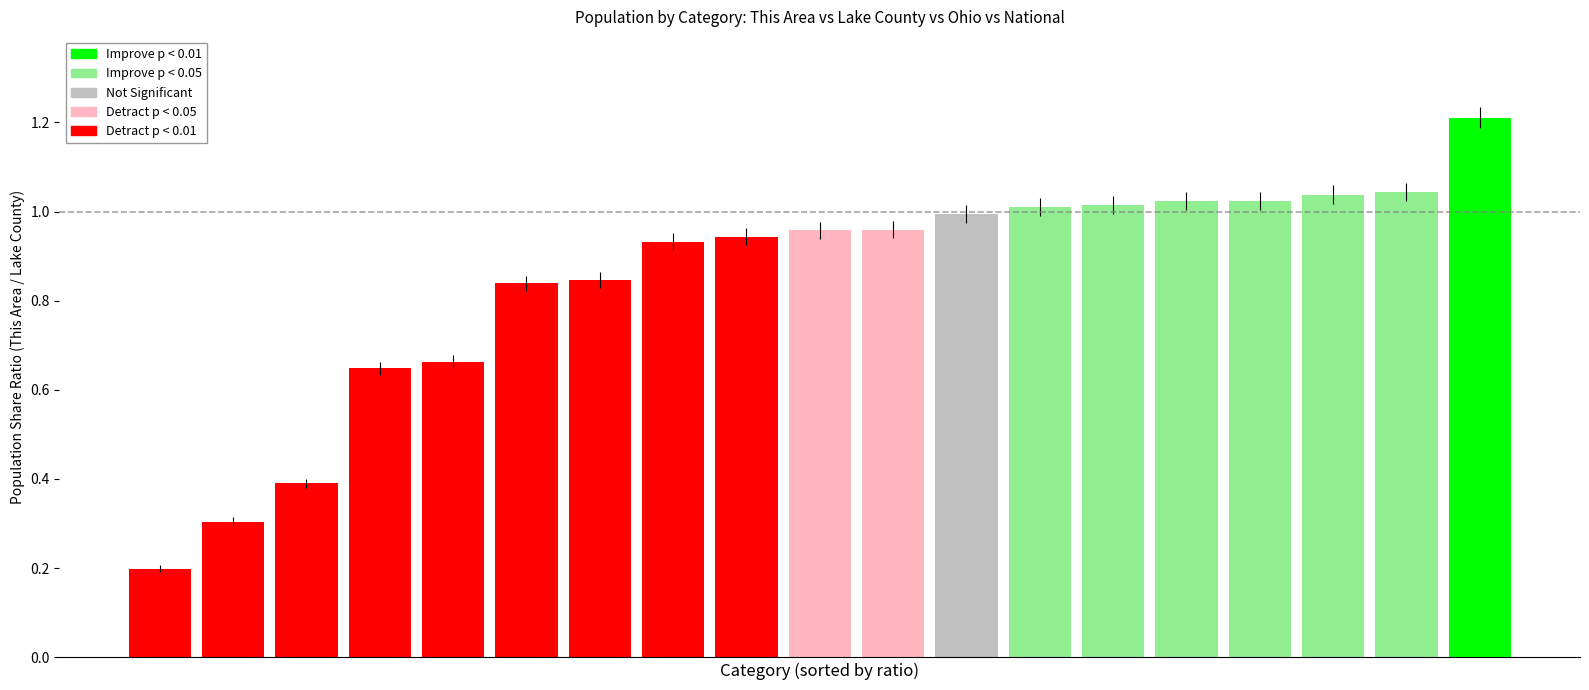

What is the greatest value displayed?

1.2